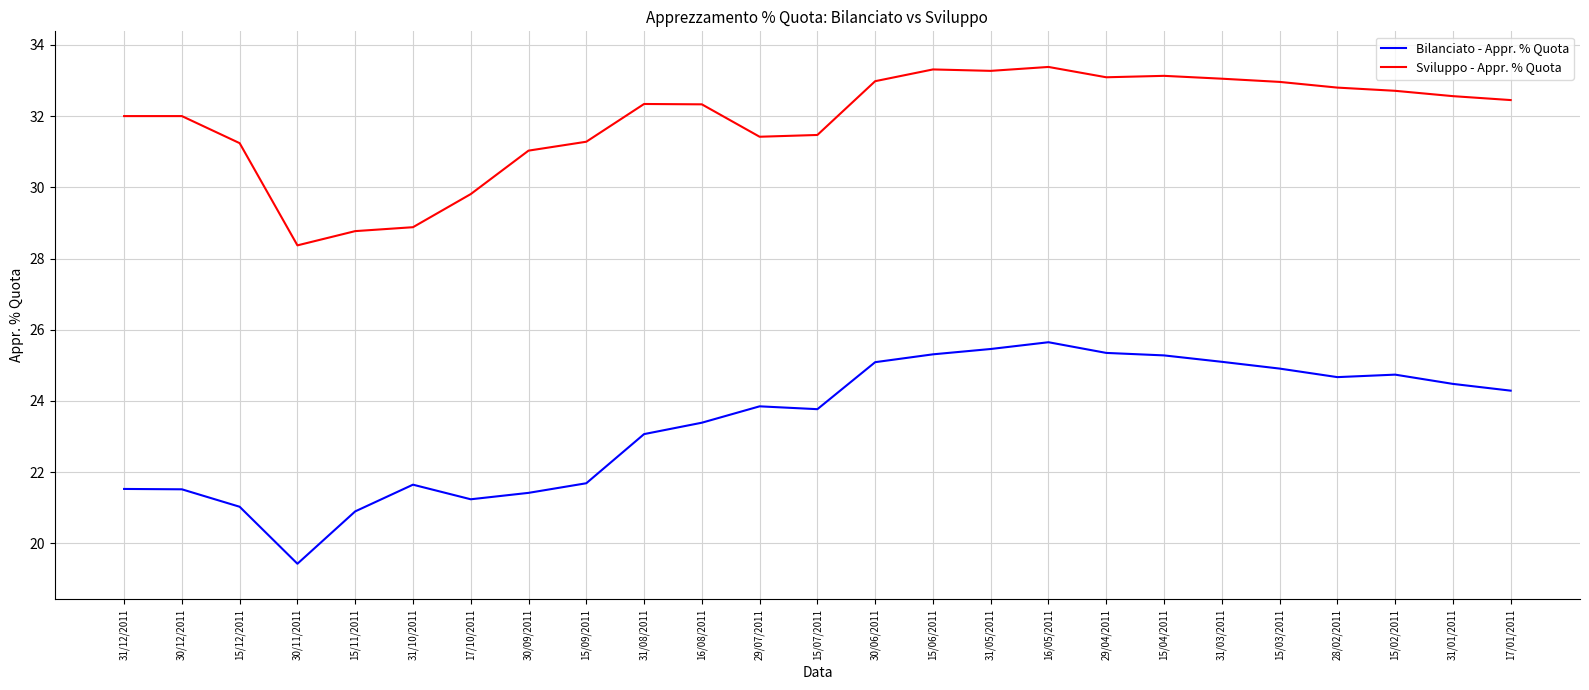

How many lines are shown in the chart?

2